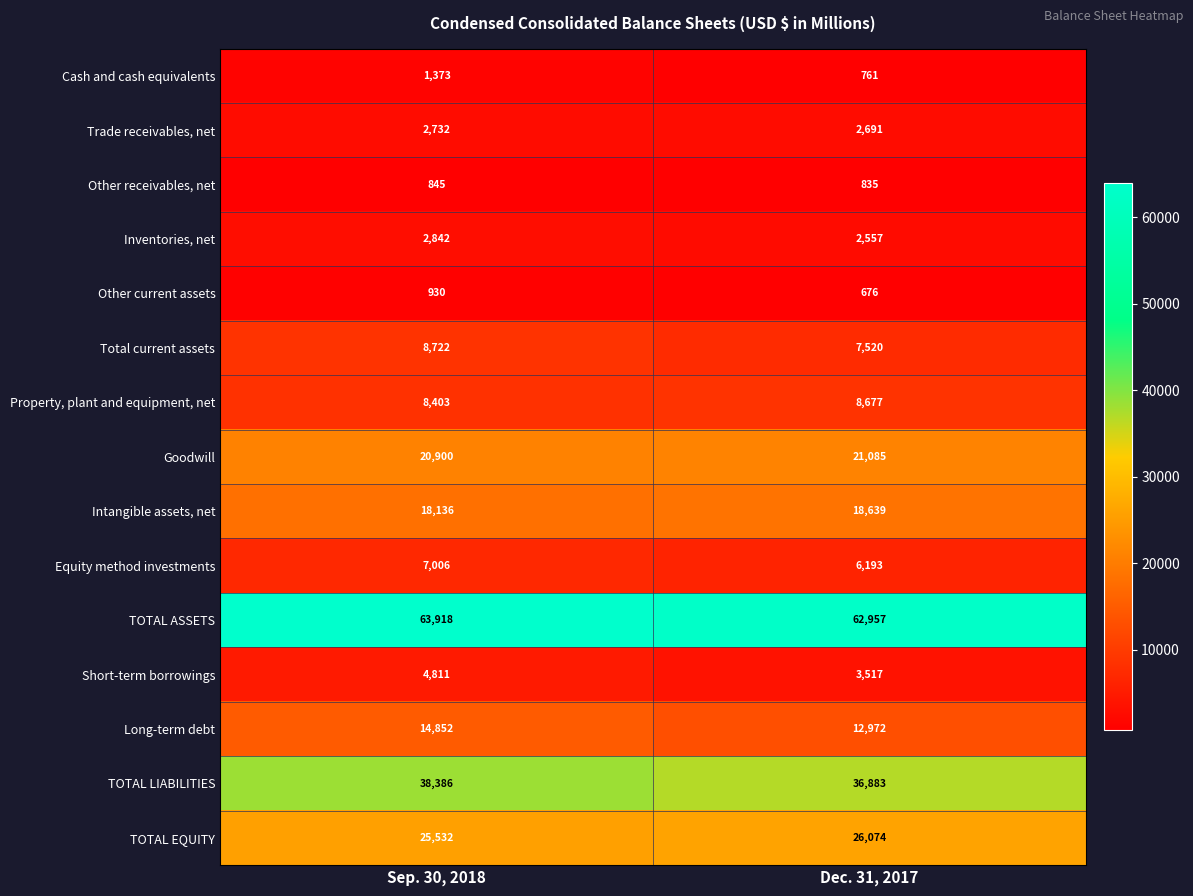

True or false: Other current assets has a value of 676 at Dec. 31, 2017.

True